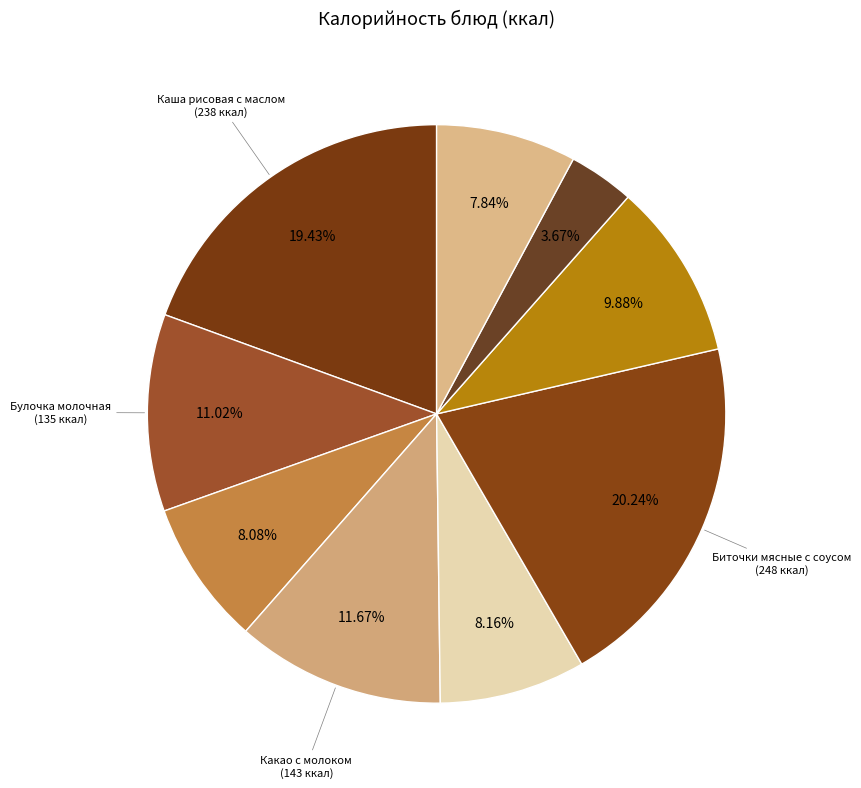

How many segments does this pie chart have?

9